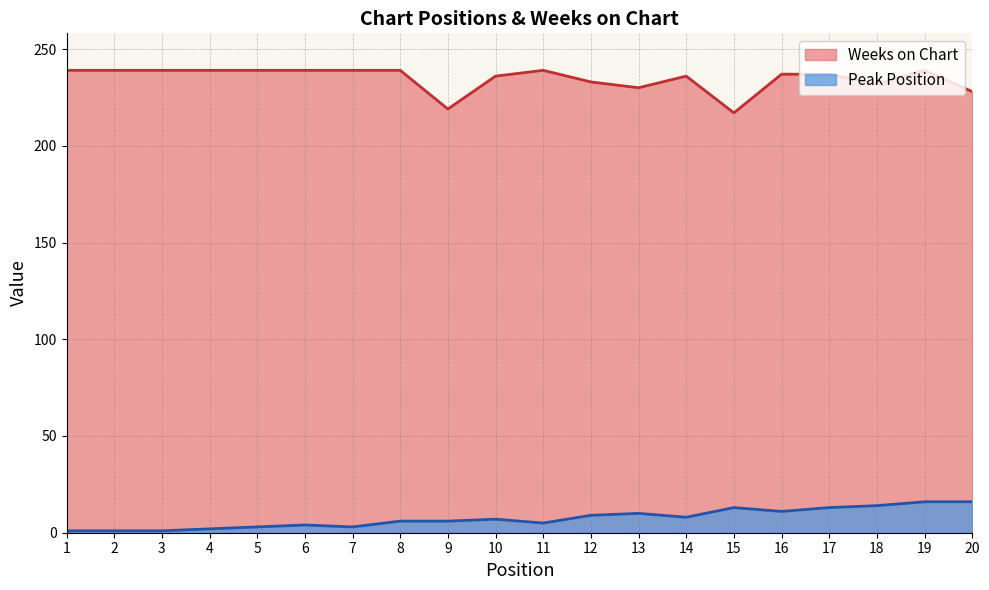

True or false: Weeks on Chart and Peak Position cross at least once.

False